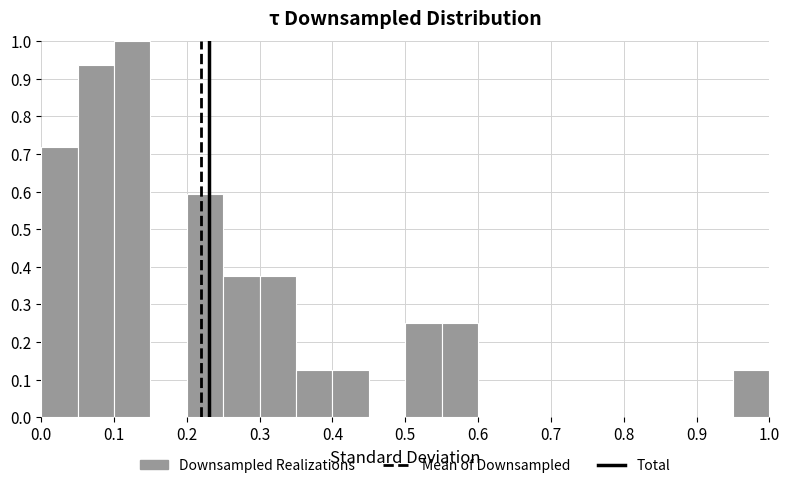

Reading left to right, list every bar in this chart as the range it spans on the x-axis followed by its height. The values are not printed on the chart, so give them approximately, as read against the axis.

0.00 to 0.05: 0.72
0.05 to 0.10: 0.94
0.10 to 0.15: 1.00
0.15 to 0.20: 0
0.20 to 0.25: 0.59
0.25 to 0.30: 0.38
0.30 to 0.35: 0.38
0.35 to 0.40: 0.13
0.40 to 0.45: 0.13
0.45 to 0.50: 0
0.50 to 0.55: 0.25
0.55 to 0.60: 0.25
0.60 to 0.65: 0
0.65 to 0.70: 0
0.70 to 0.75: 0
0.75 to 0.80: 0
0.80 to 0.85: 0
0.85 to 0.90: 0
0.90 to 0.95: 0
0.95 to 1.00: 0.13